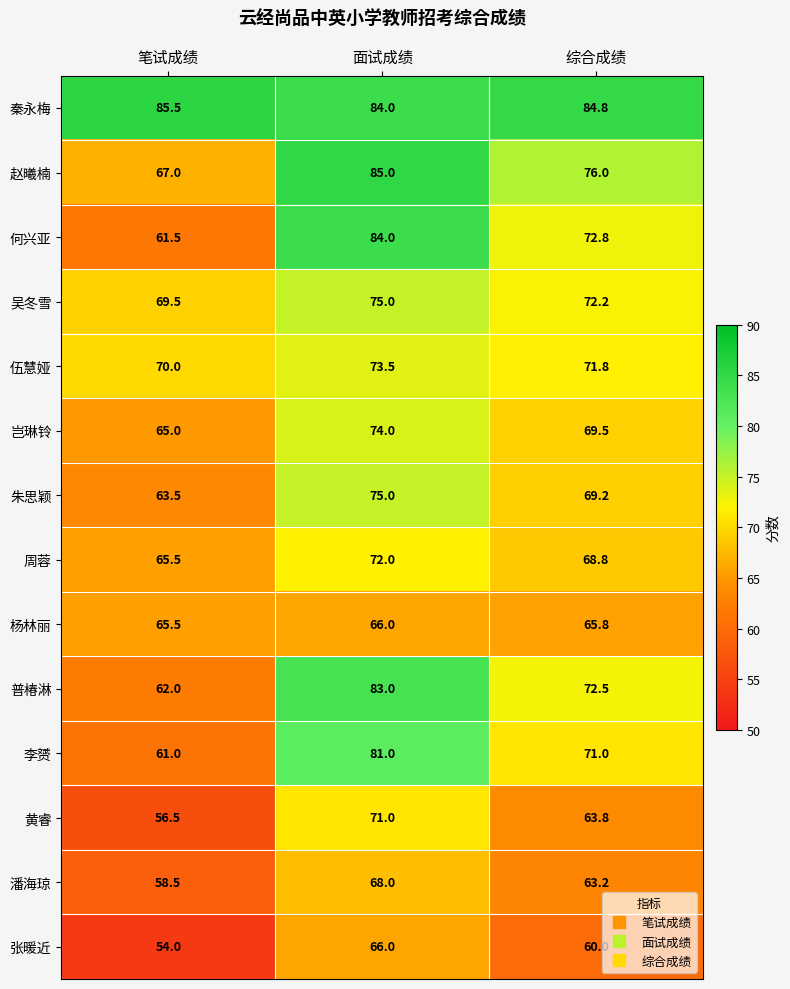

How many 李赟 values are between 61 and 81?

3